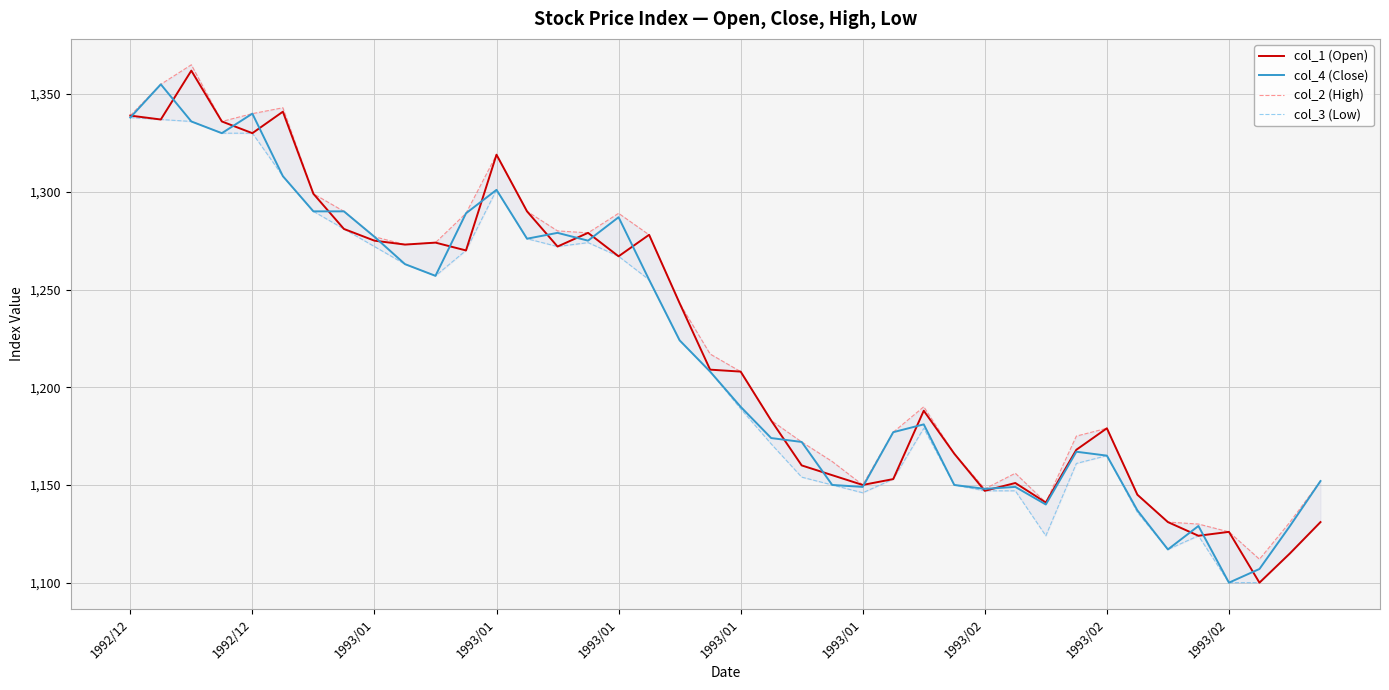

True or false: col_3 (Low) has a value of 1131 at 39.

True